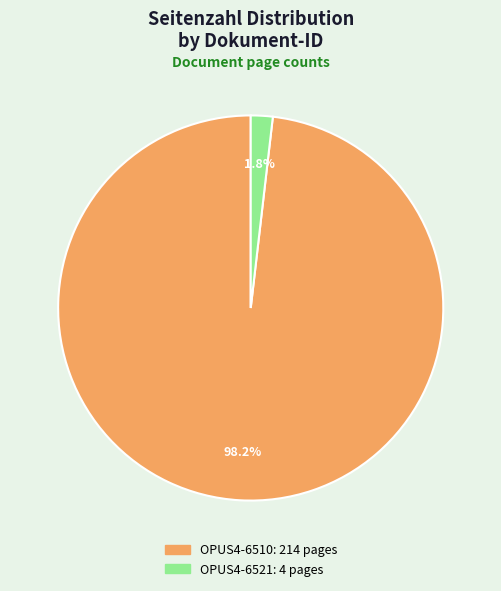

What is the largest slice in the pie chart?

OPUS4-6510